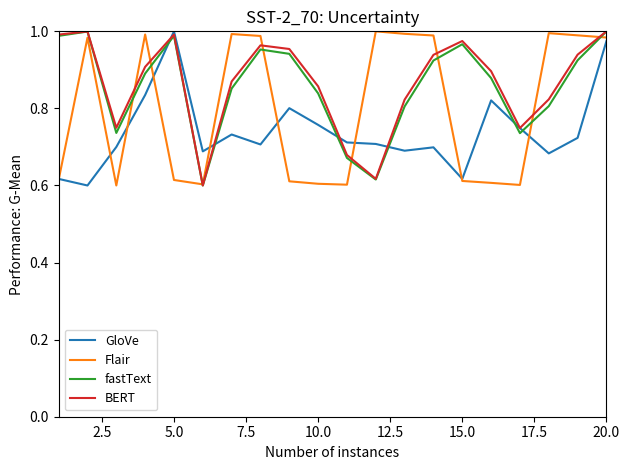

True or false: fastText and GloVe cross at least once.

True